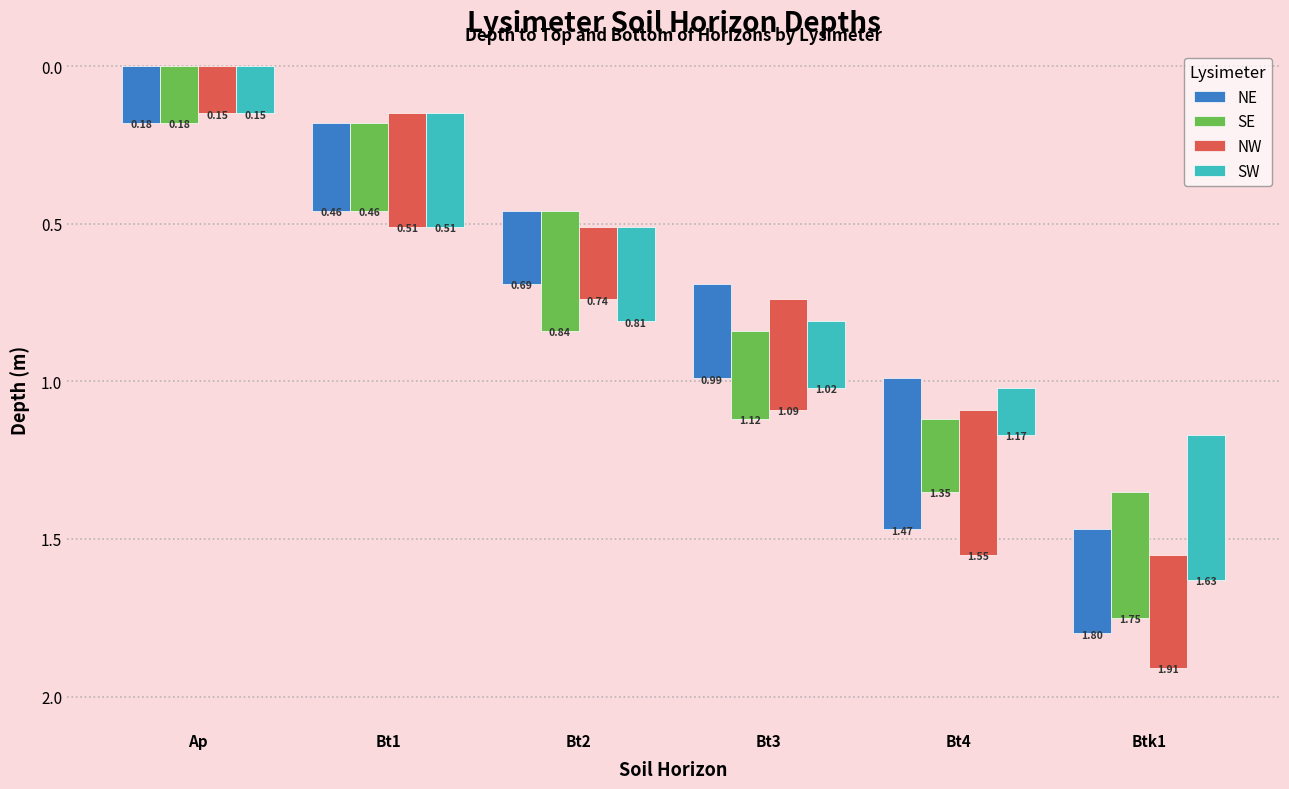

Between Bt3 and Ap, which is larger?

Bt3